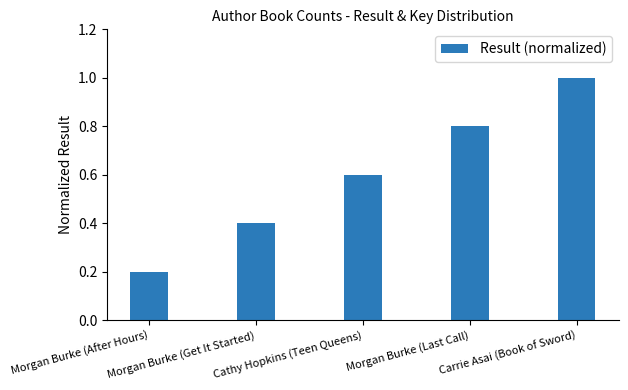

Reading left to right, transcribe all the data shown in this chart.

Morgan Burke (After Hours)=0.2	Morgan Burke (Get It Started)=0.4	Cathy Hopkins (Teen Queens)=0.6	Morgan Burke (Last Call)=0.8	Carrie Asai (Book of Sword)=1.0